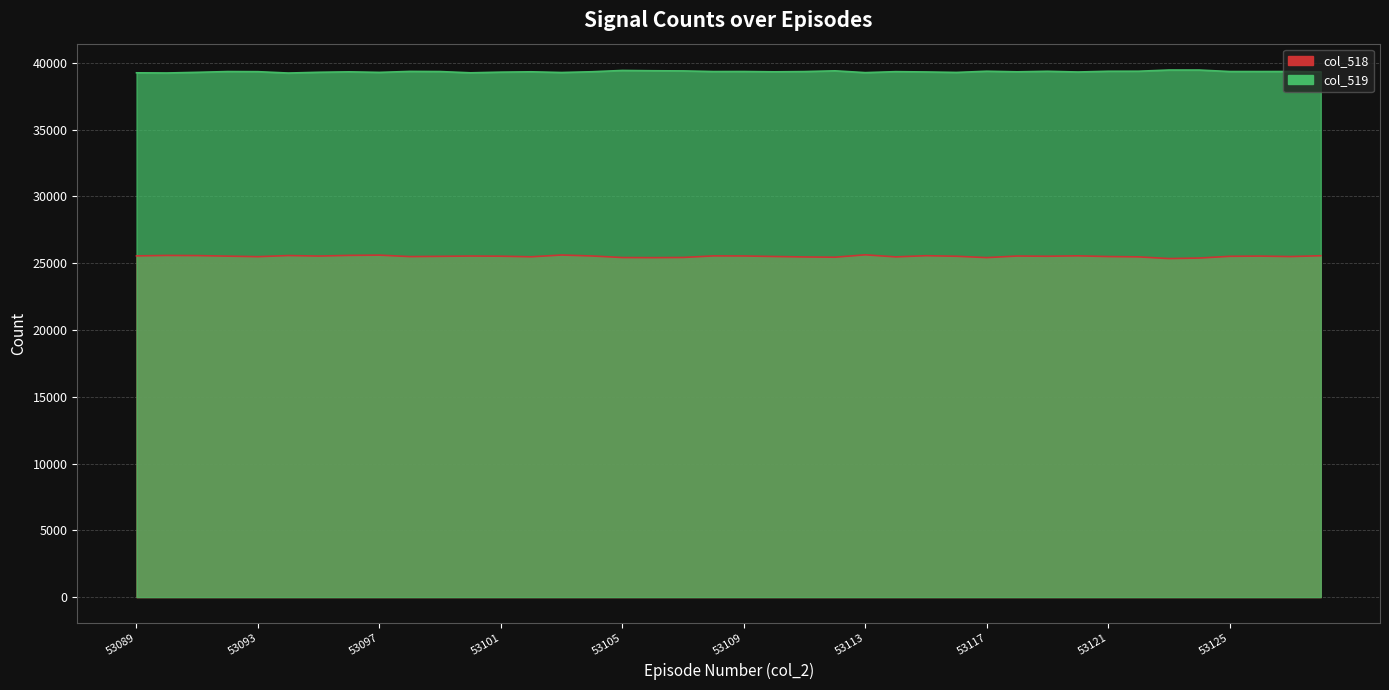

What is the difference between the second highest and minimum values in the col_518 series?

266